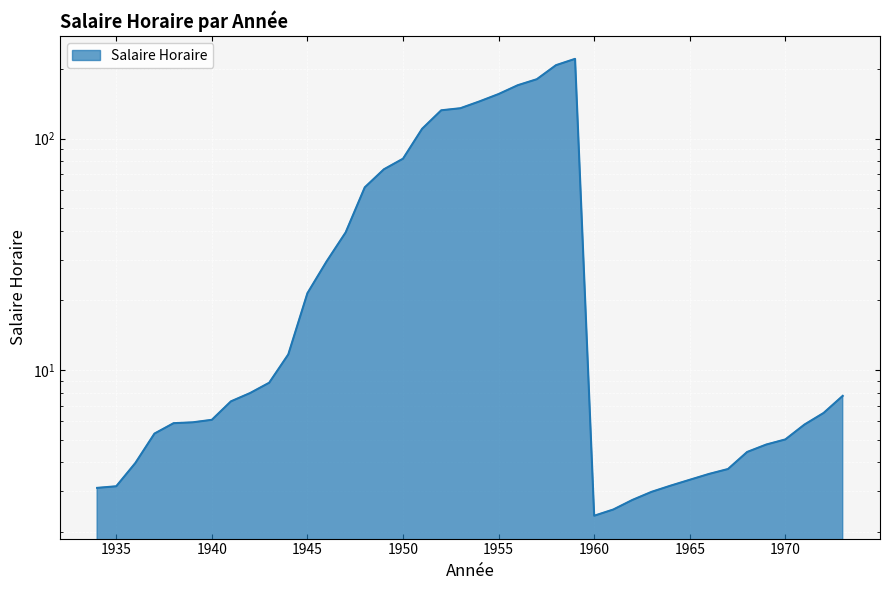

How many categories are shown in the chart?

40